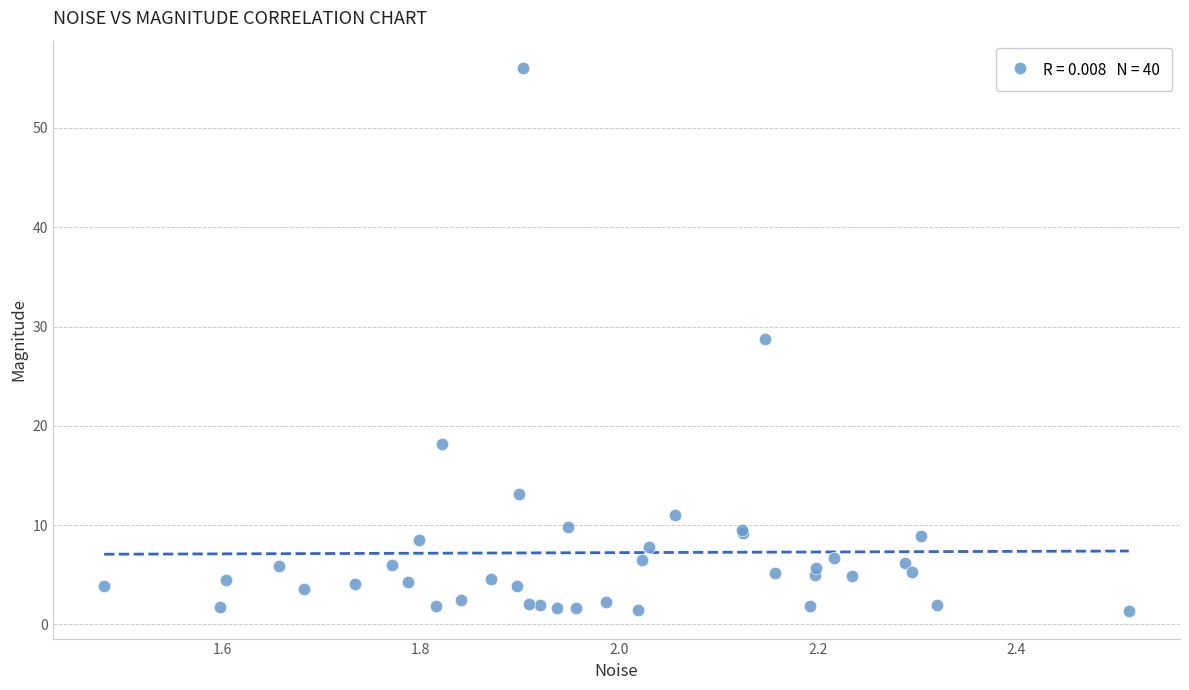

What Y value in the scatter plot is closest to 28?

28.7